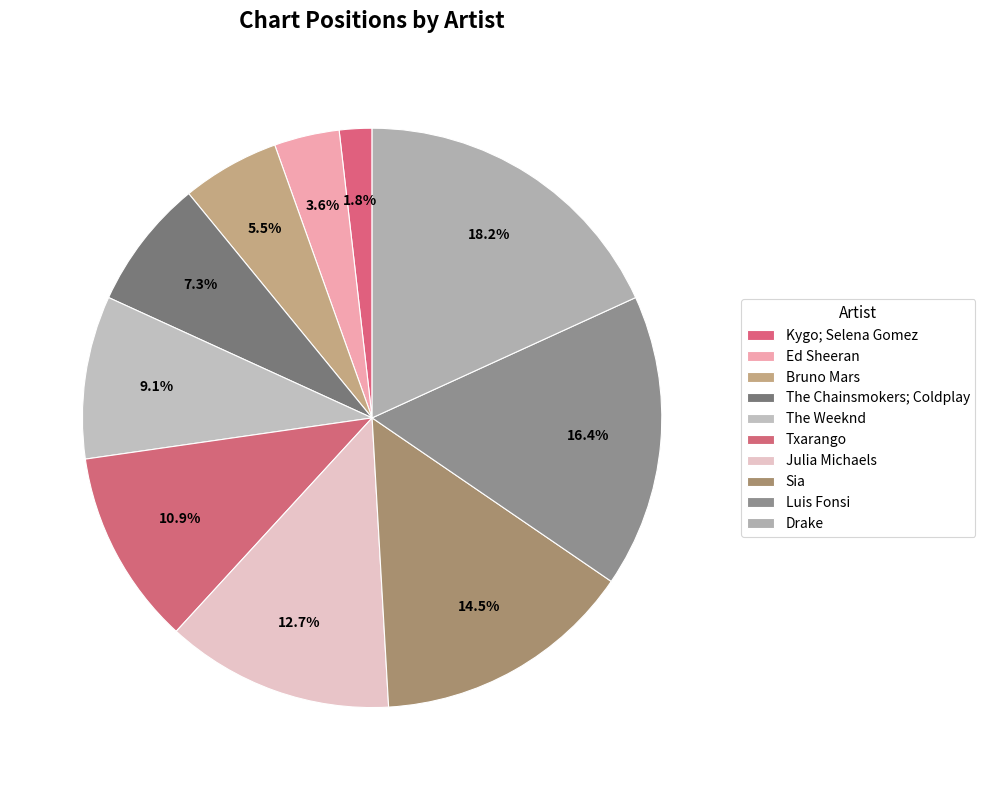

How many slices are in this pie chart?

10